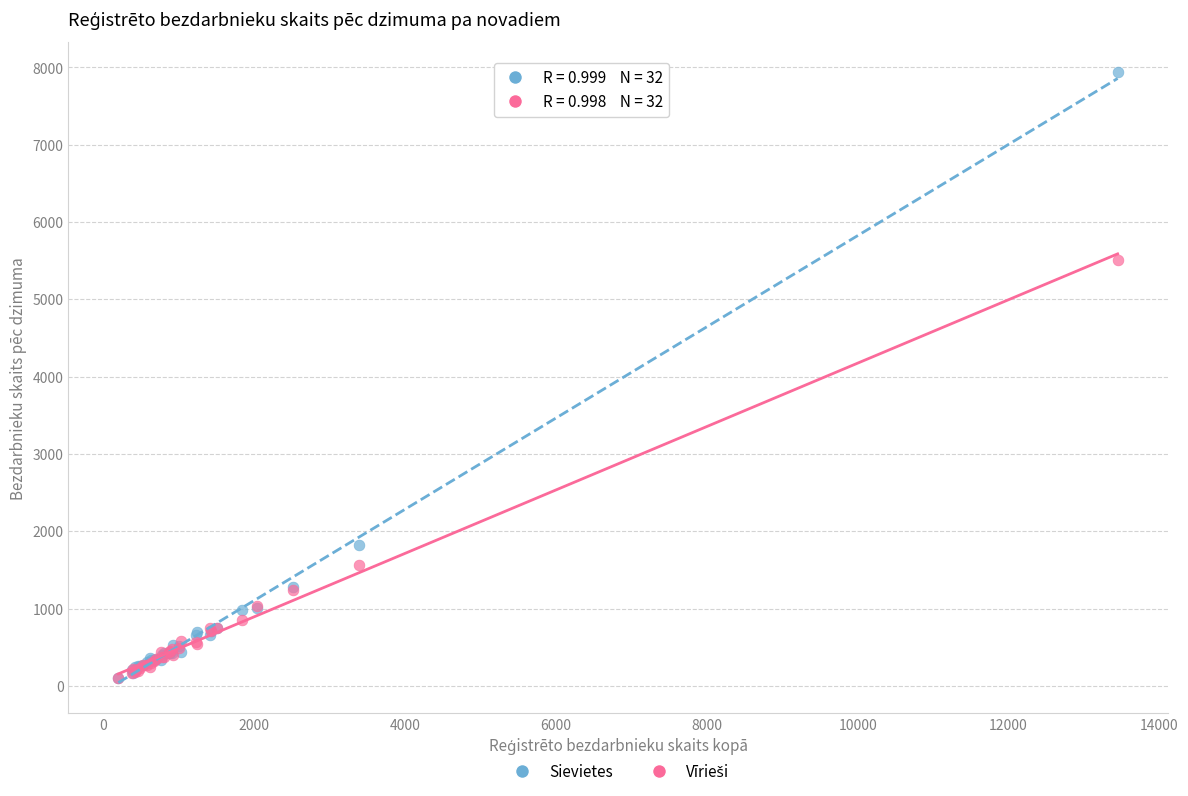

Across all series, what Y value is closest to 4016?

5511